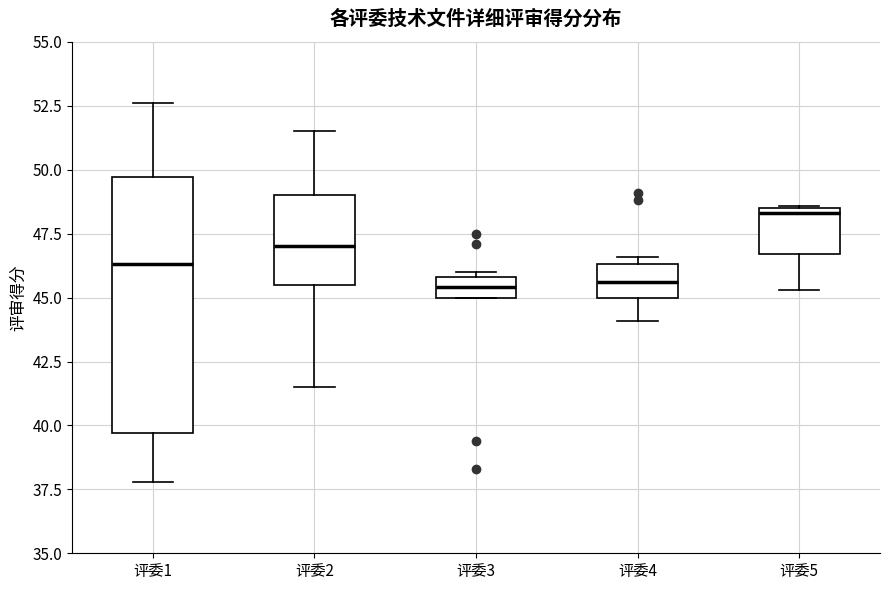

Which box is the tallest, from its lower edge to its upper edge?

评委1